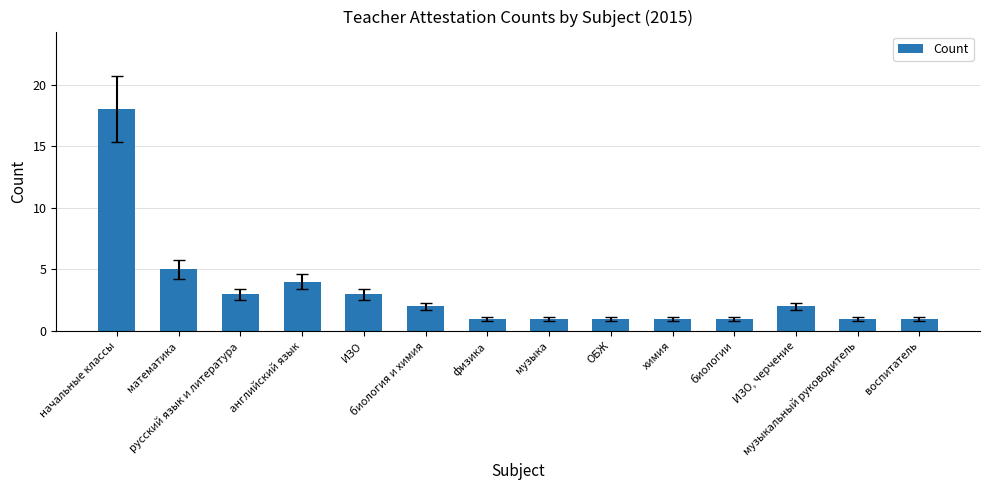

How many values are below 2?

7